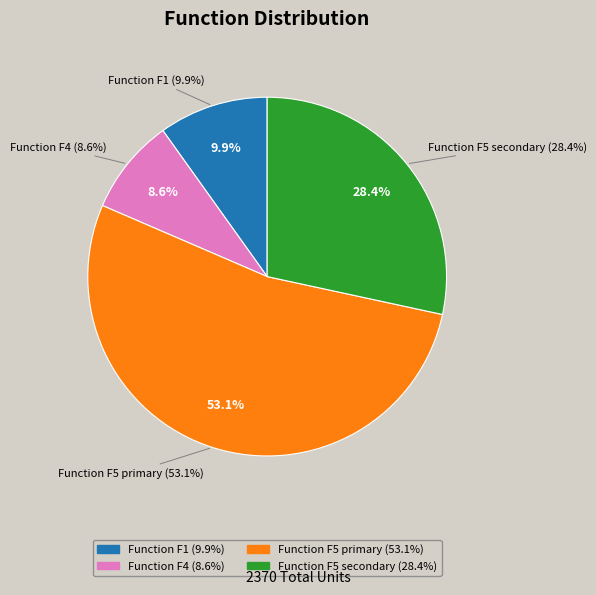

The Function F4 slice represents 9% of the pie. True or false?

True